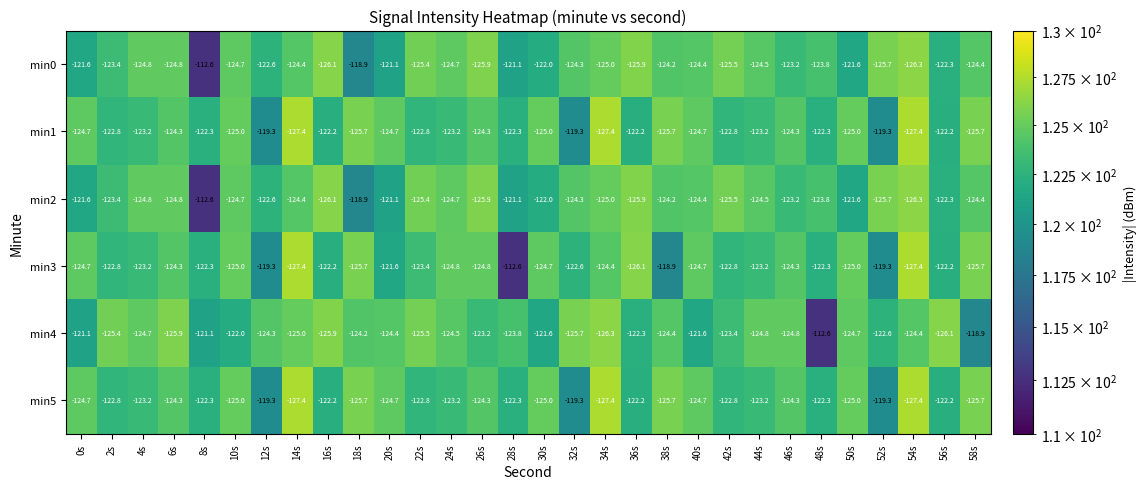

What is the difference between the highest and lowest values at 2s?

2.6